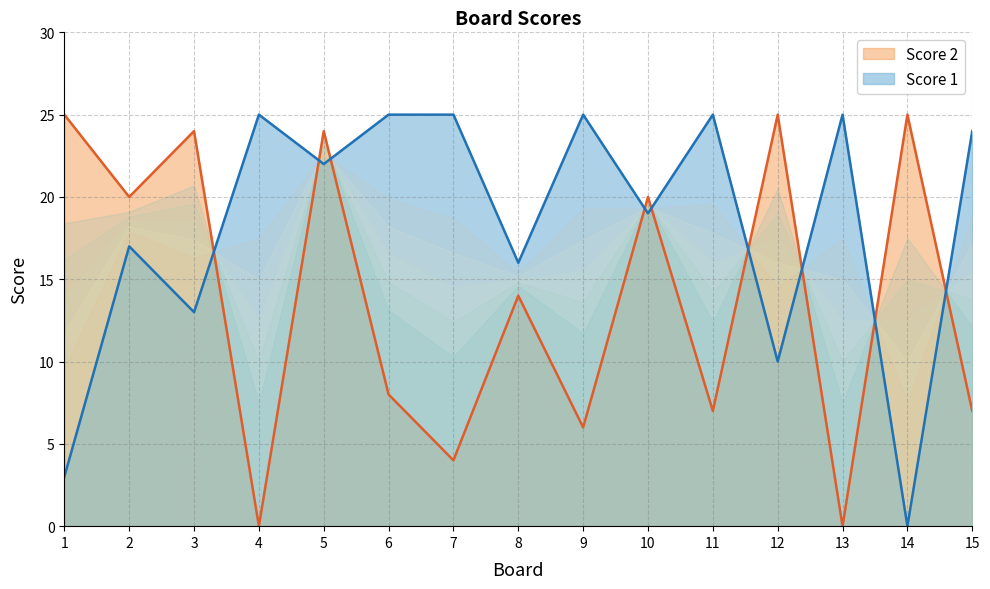

Does the chart display data point markers on the line(s)?

No